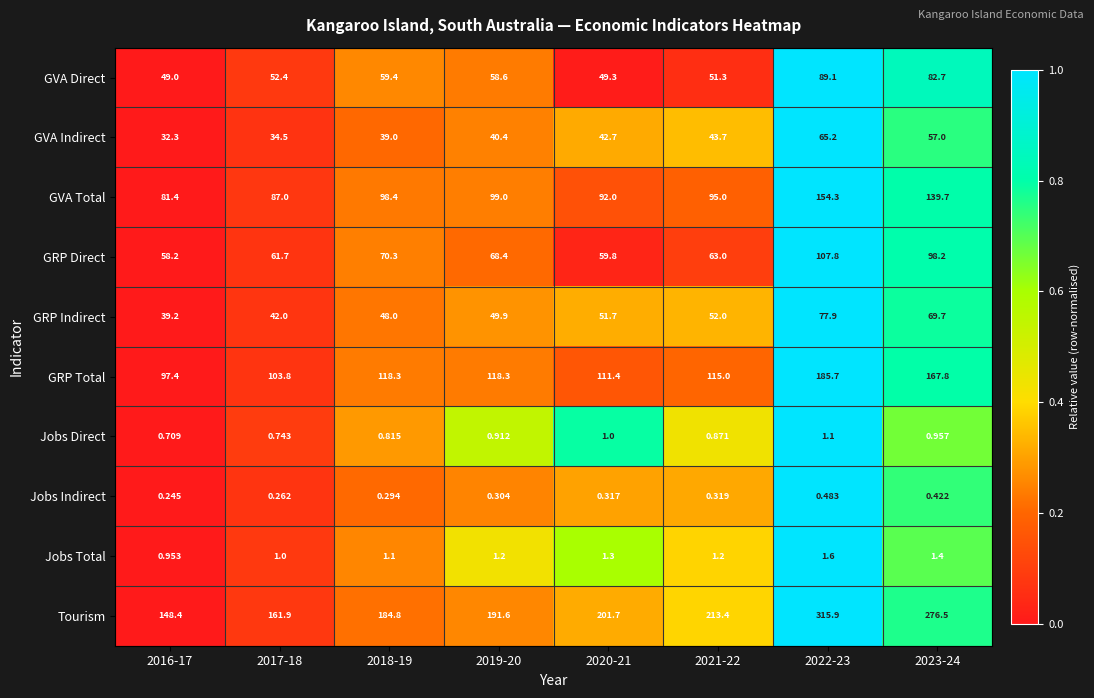

Which series has the widest spread of values?

Tourism